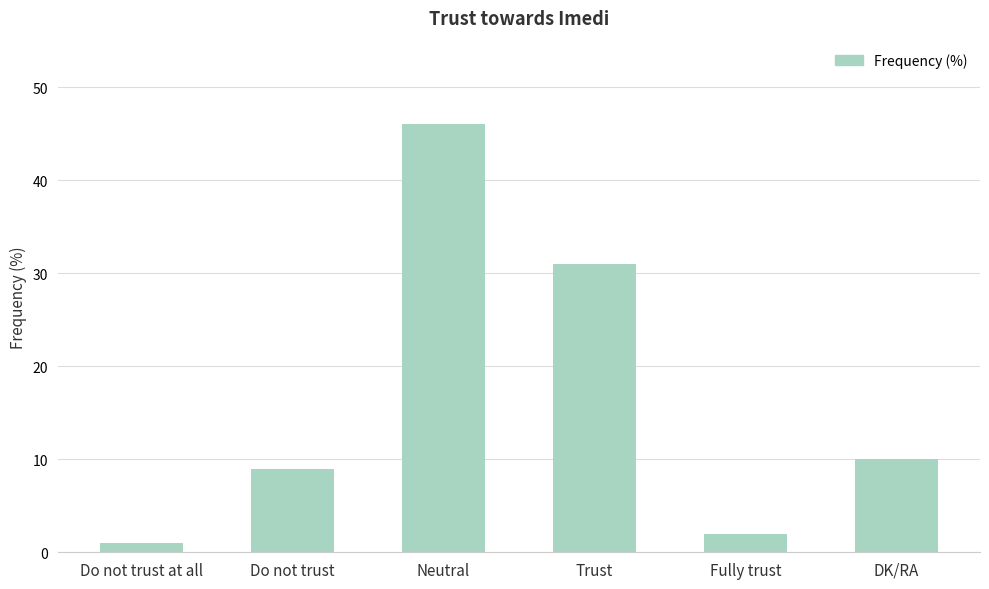

What is the smallest value displayed?

1